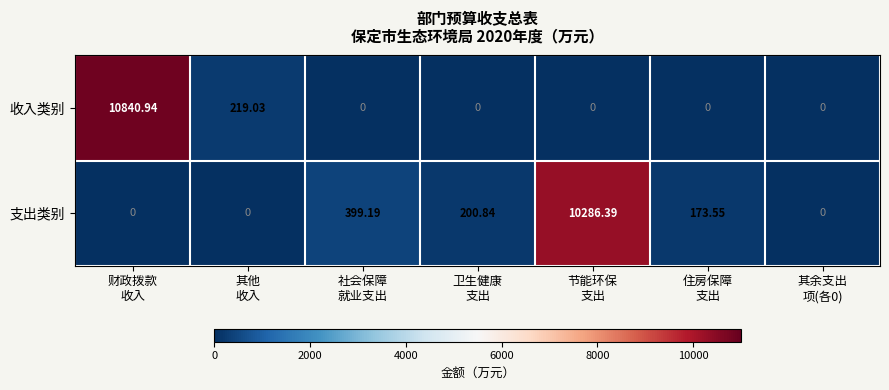

Count the number of categories in the chart.

7